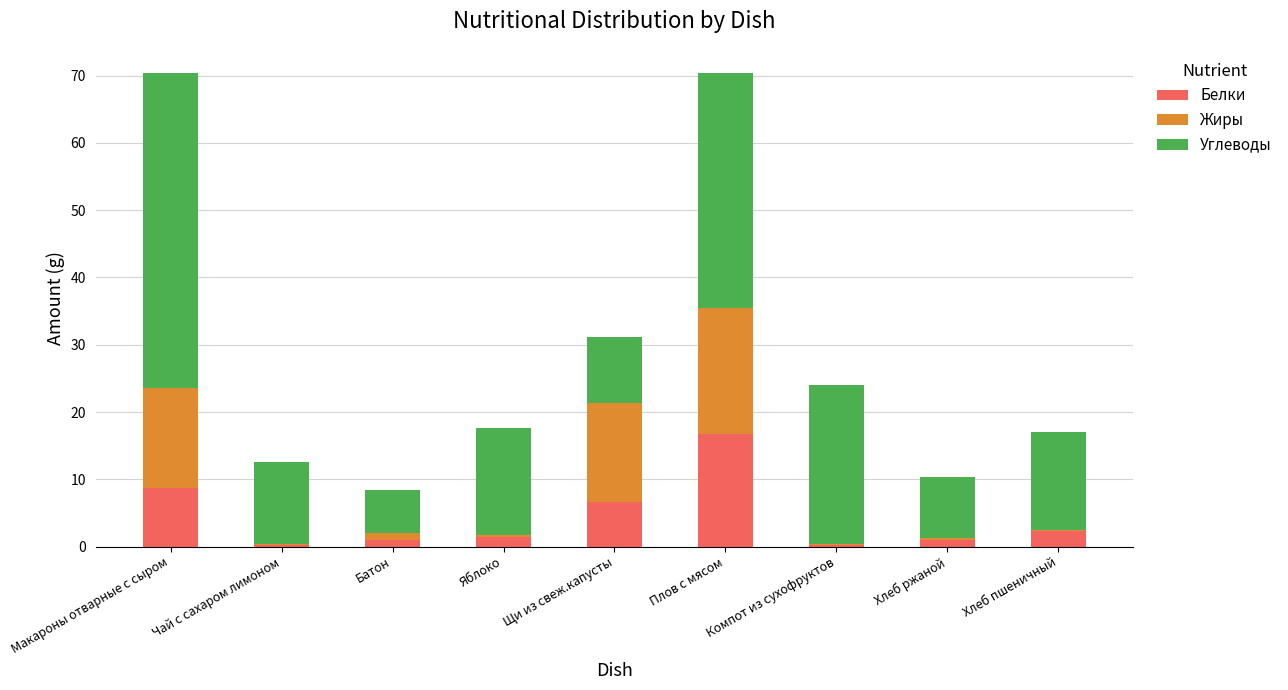

What is the maximum value for Белки?

16.8